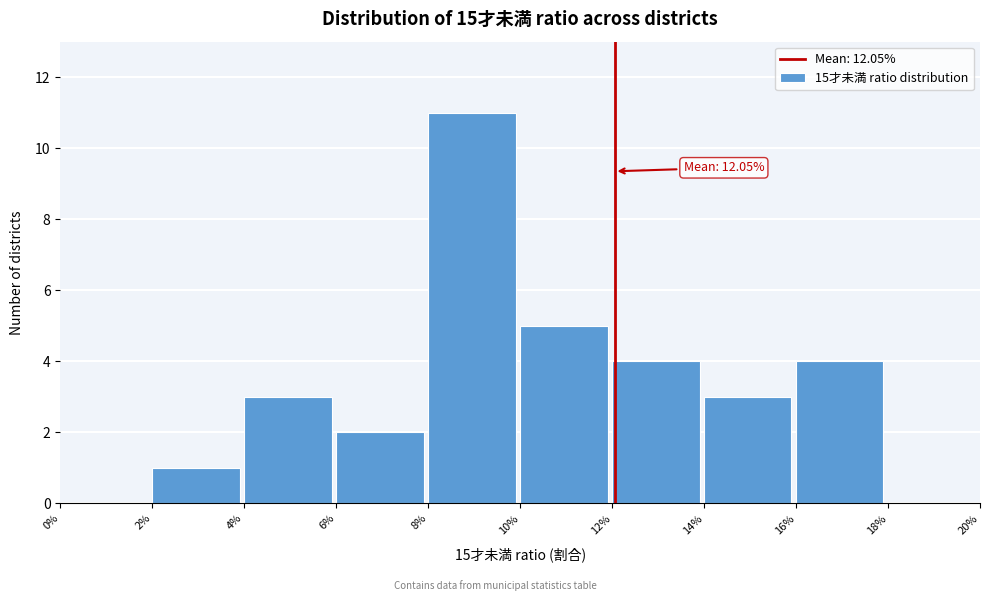

Reading left to right, extract all data points from this chart.

0%=0	2%=1	4%=3	6%=2	8%=11	10%=5	12%=4	14%=3	16%=4	18%=0